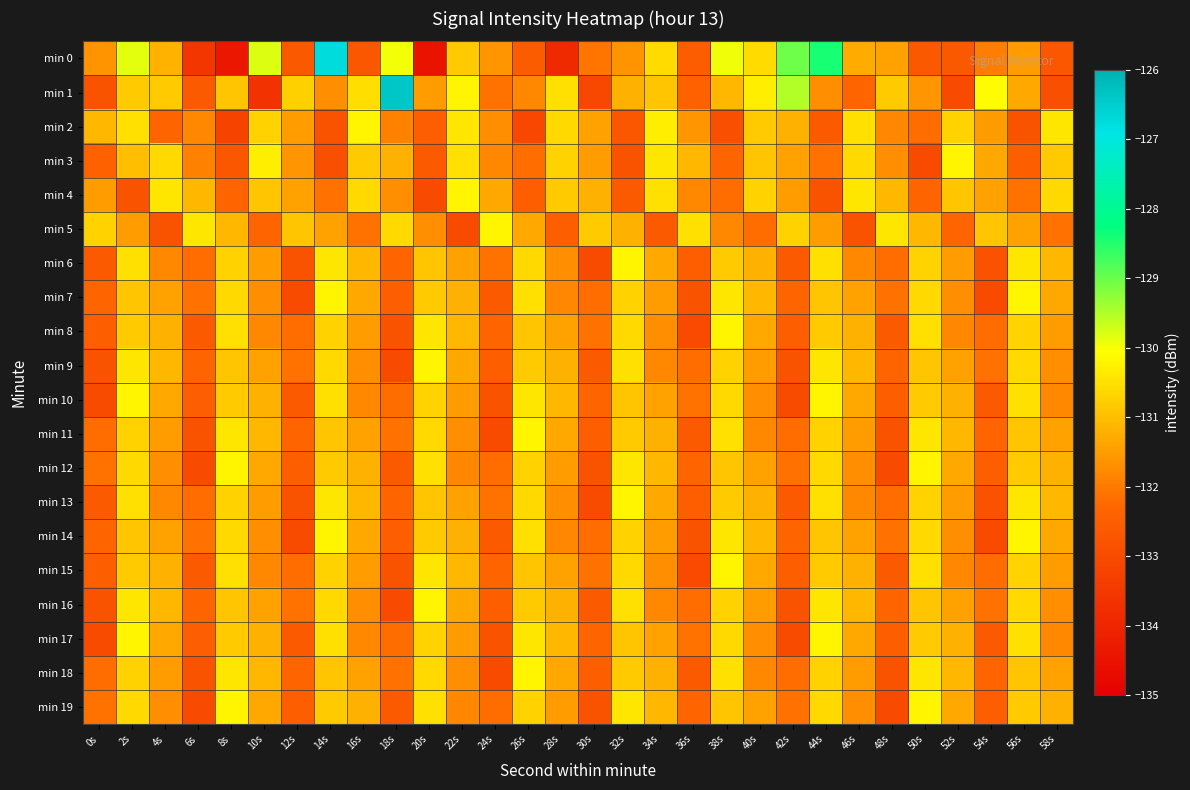

Which category has the highest value across all series?

18s